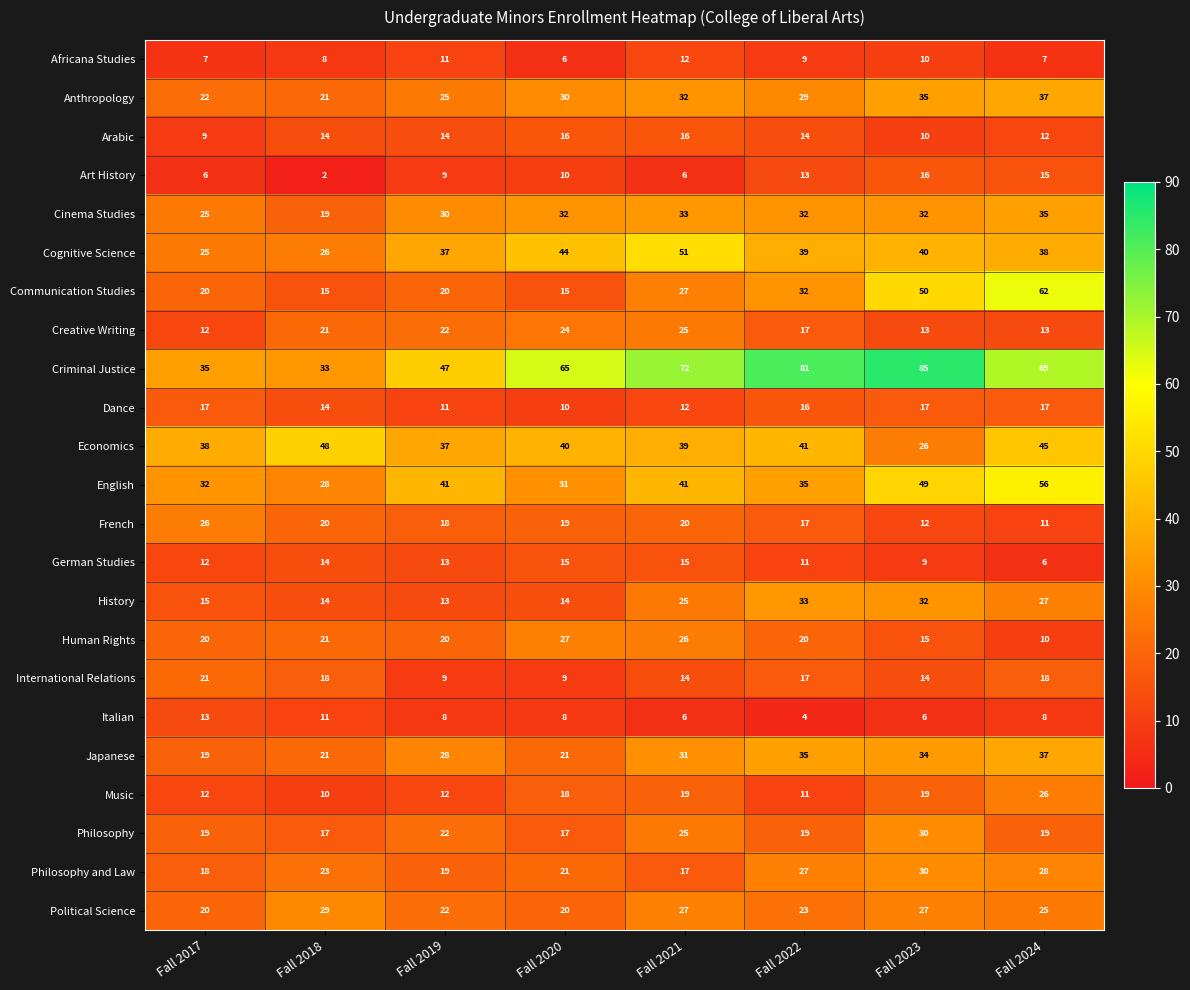

What is the difference between the Art History values at Fall 2021 and Fall 2024?

9